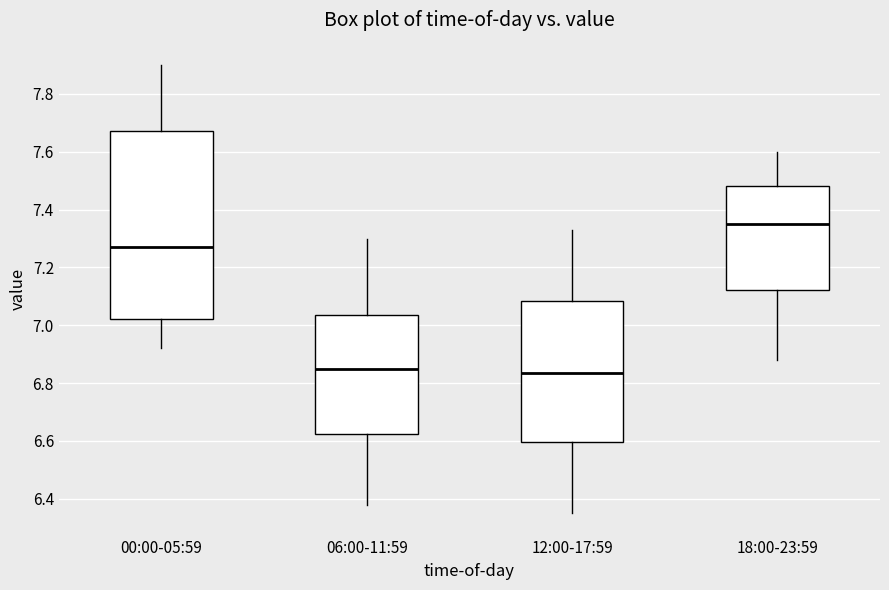

Reading left to right, read every box against the y-axis: the position of its median line, the range the box covers, and the ends of its whiskers. The values are not printed on the chart, so give them approximately, as read against the axis.

00:00-05:59: median 7.28, box 7.02 to 7.68, whiskers 6.92 to 7.90
06:00-11:59: median 6.86, box 6.62 to 7.04, whiskers 6.38 to 7.30
12:00-17:59: median 6.84, box 6.60 to 7.08, whiskers 6.36 to 7.34
18:00-23:59: median 7.36, box 7.12 to 7.48, whiskers 6.88 to 7.60